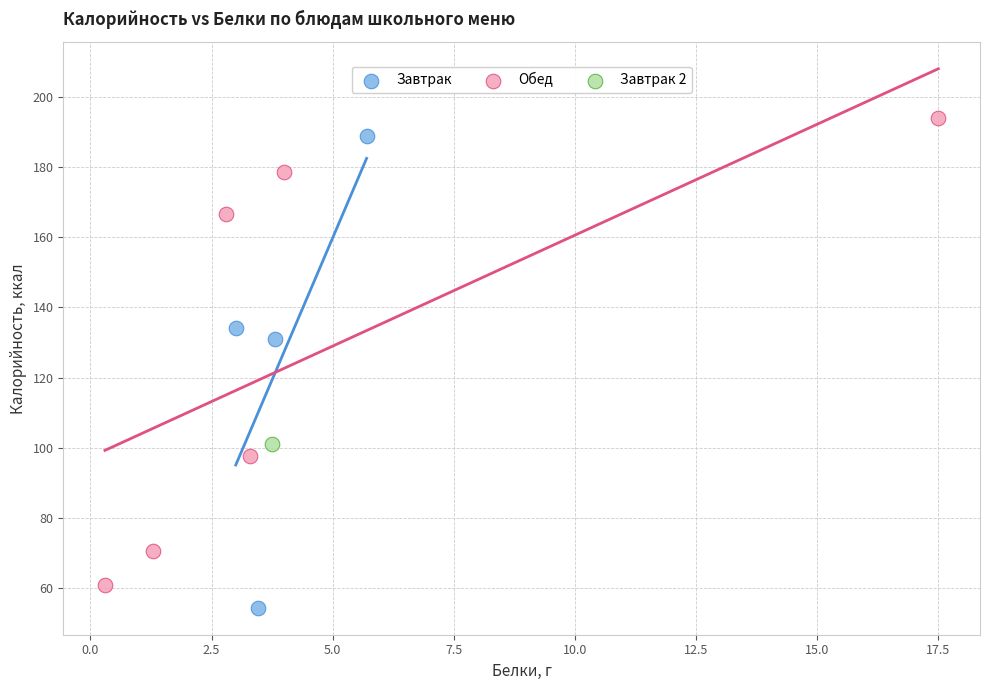

What are all the series names shown in the legend?

Завтрак, Обед, Завтрак 2